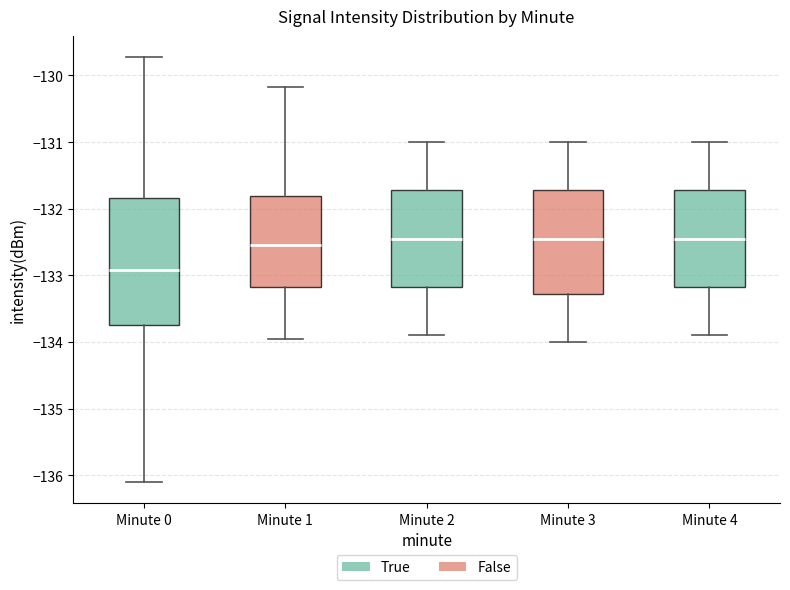

Where is the upper edge of the box for Minute 4 on the y-axis? The values are not printed on the chart, so give them approximately, as read against the axis.

-131.7